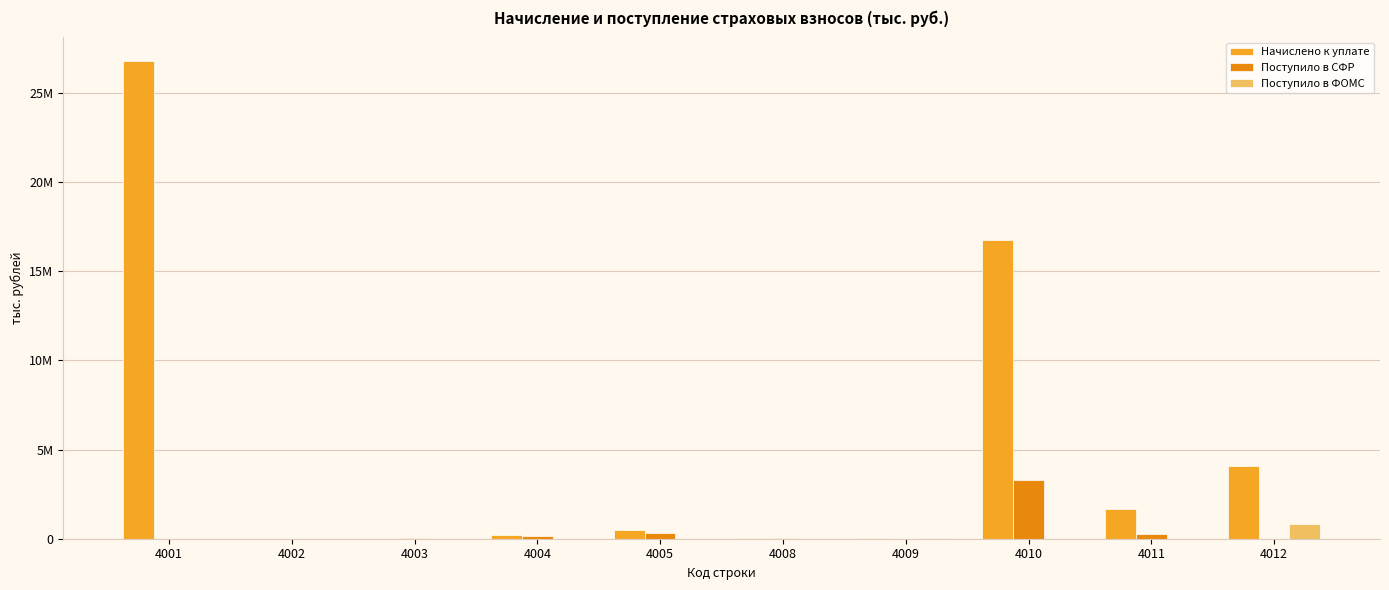

The value of Начислено к уплате at 4004 is 192544. True or false?

True